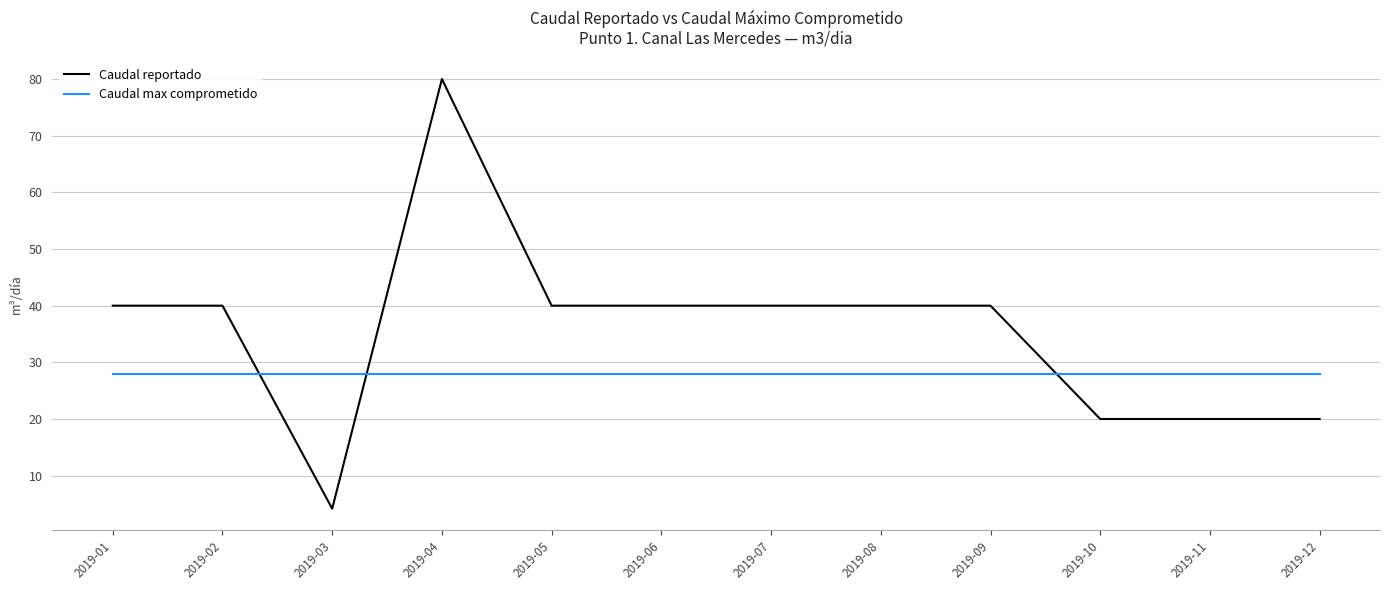

How many lines are shown in the chart?

2